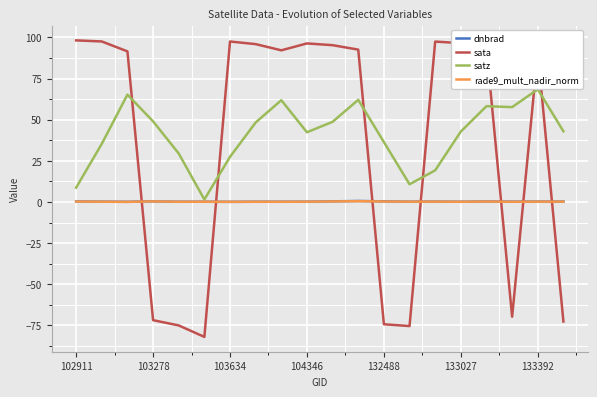

What is the greatest value displayed?

98.2